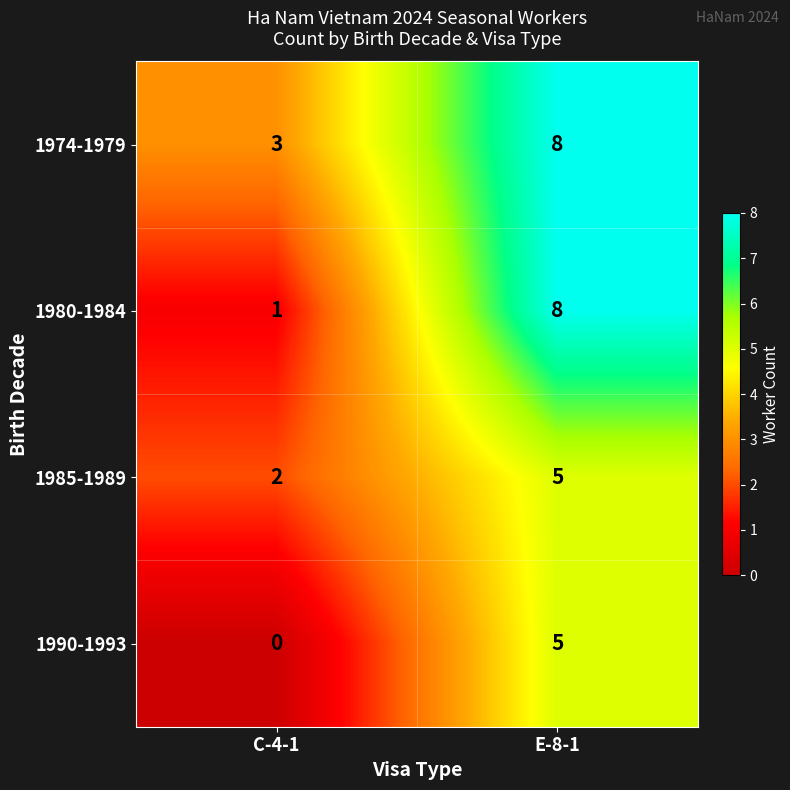

Rank the series by their average value, from highest to lowest.

1974-1979, 1980-1984, 1985-1989, 1990-1993